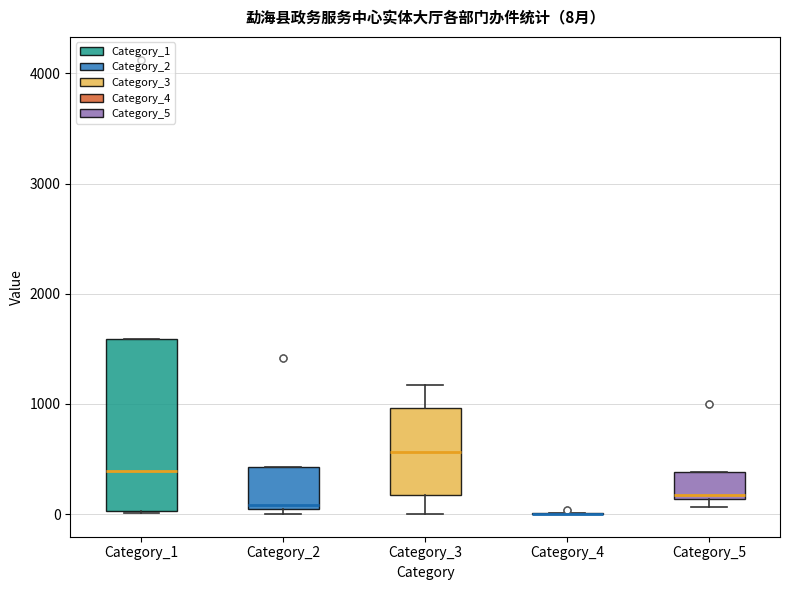

Which box is the tallest, from its lower edge to its upper edge?

Category_1